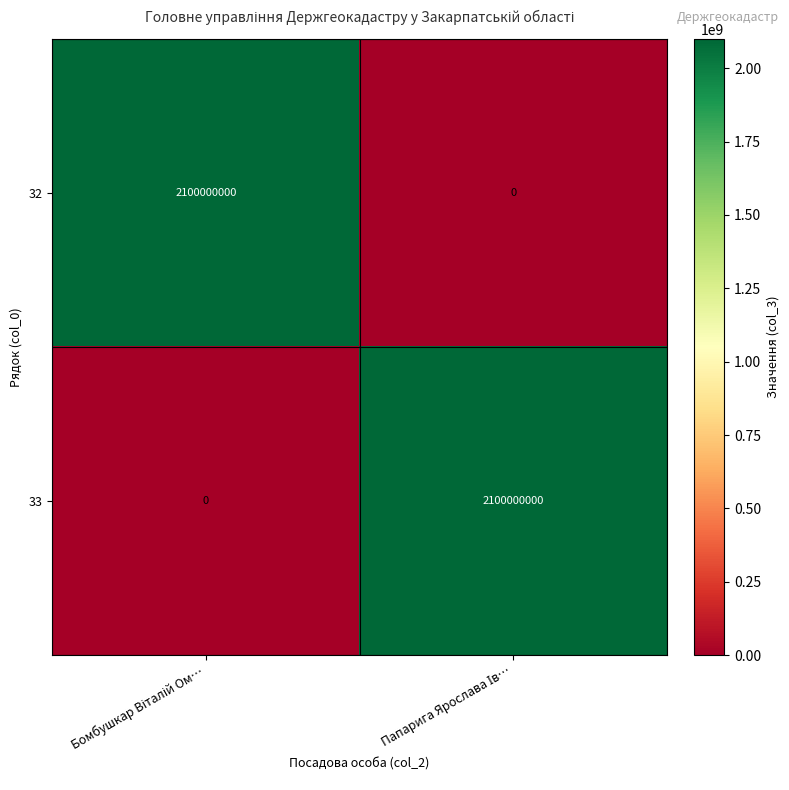

Reading right to left, list all the values displayed in this chart.

32: 0	2100000000
33: 2100000000	0